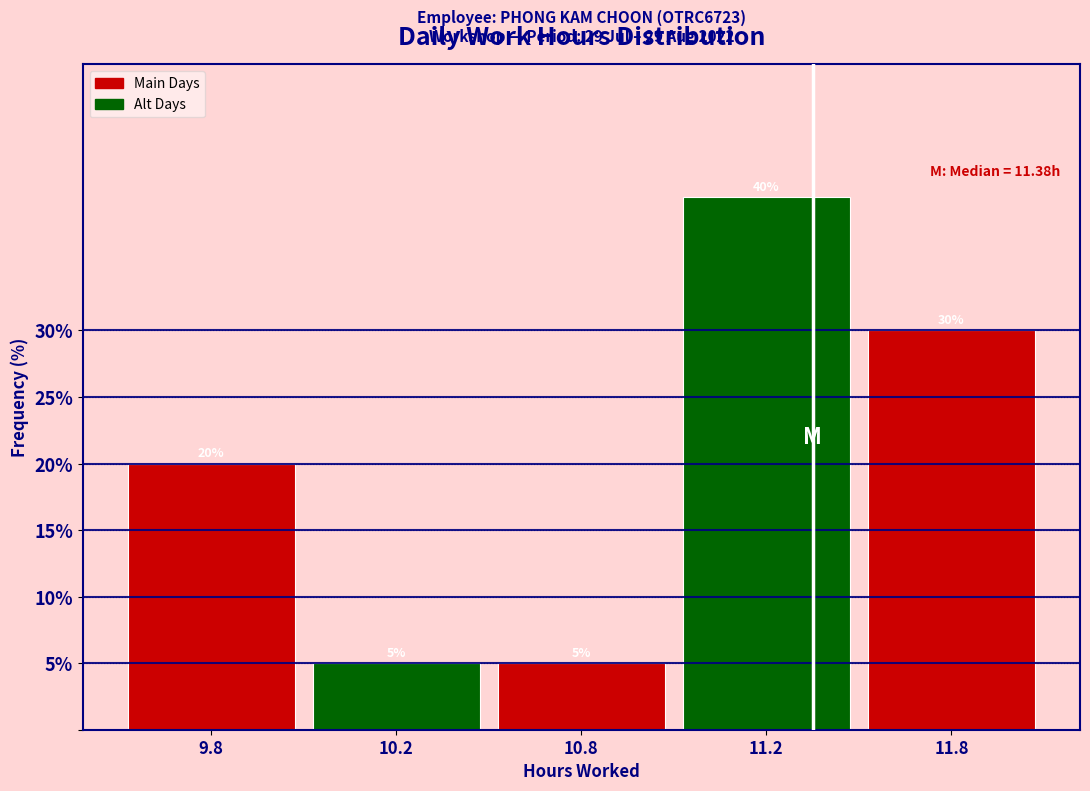

Reading left to right, extract all data points from this chart.

20	5	5	40	30